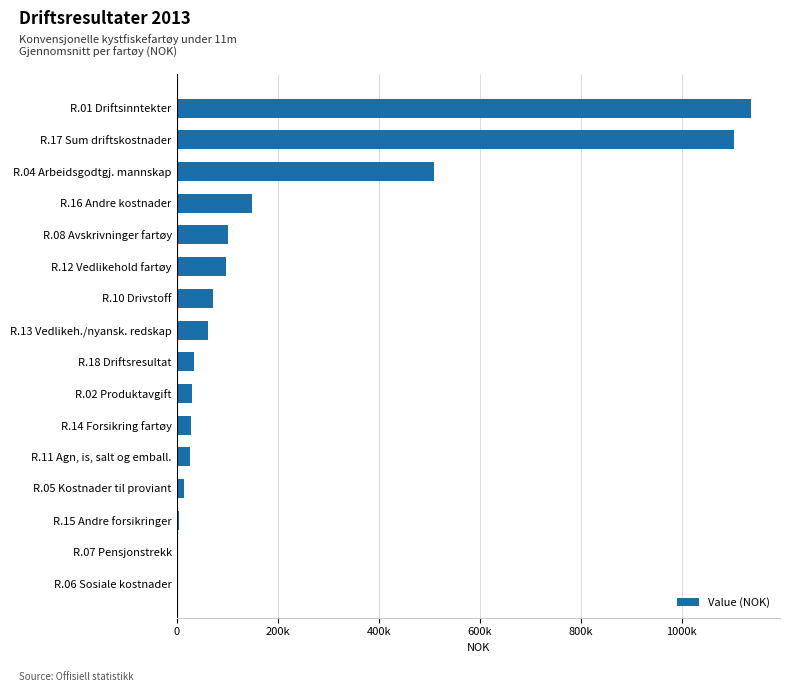

What is the difference between the maximum and minimum values?

1135199.8